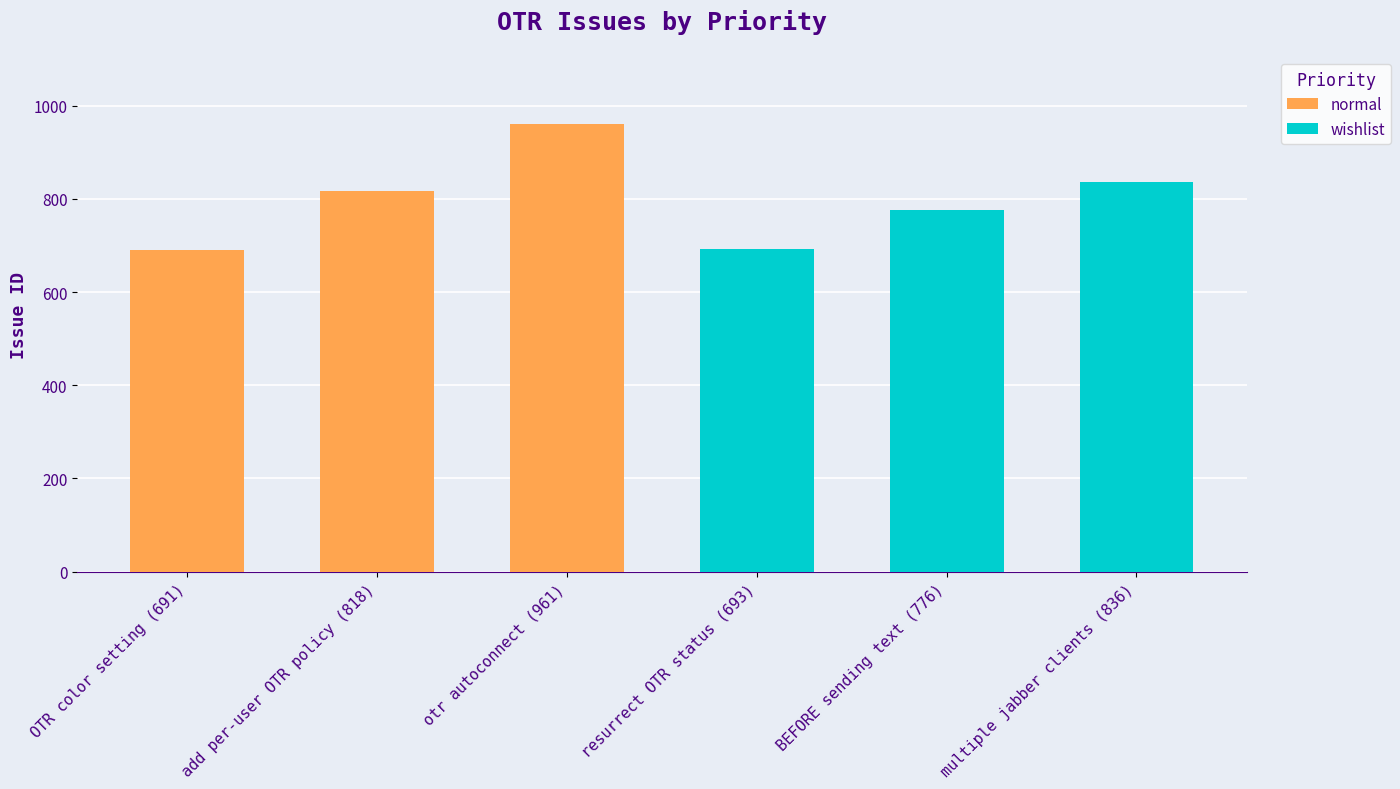

What is the value of the wishlist bar at the 2nd from the left?

776